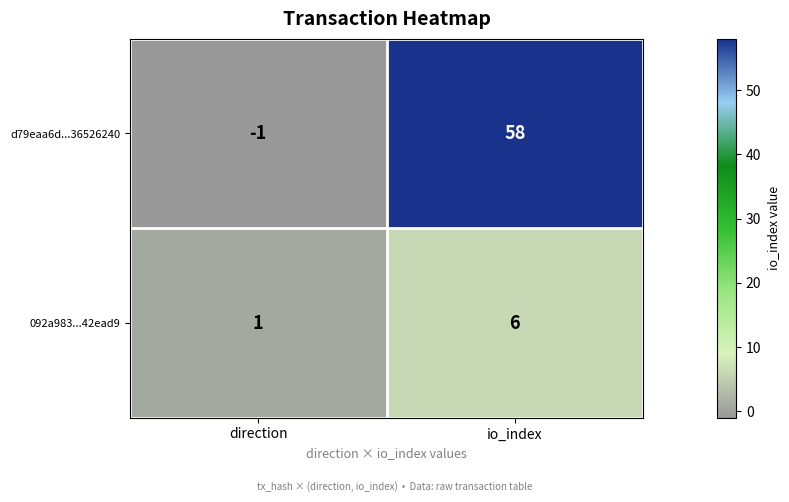

What is the minimum value shown in the chart?

-1